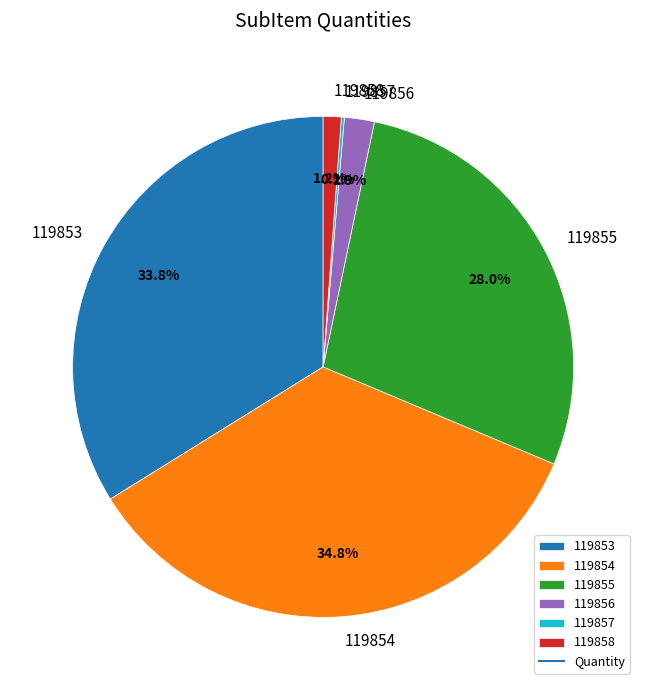

What is the largest slice in the pie chart?

119854